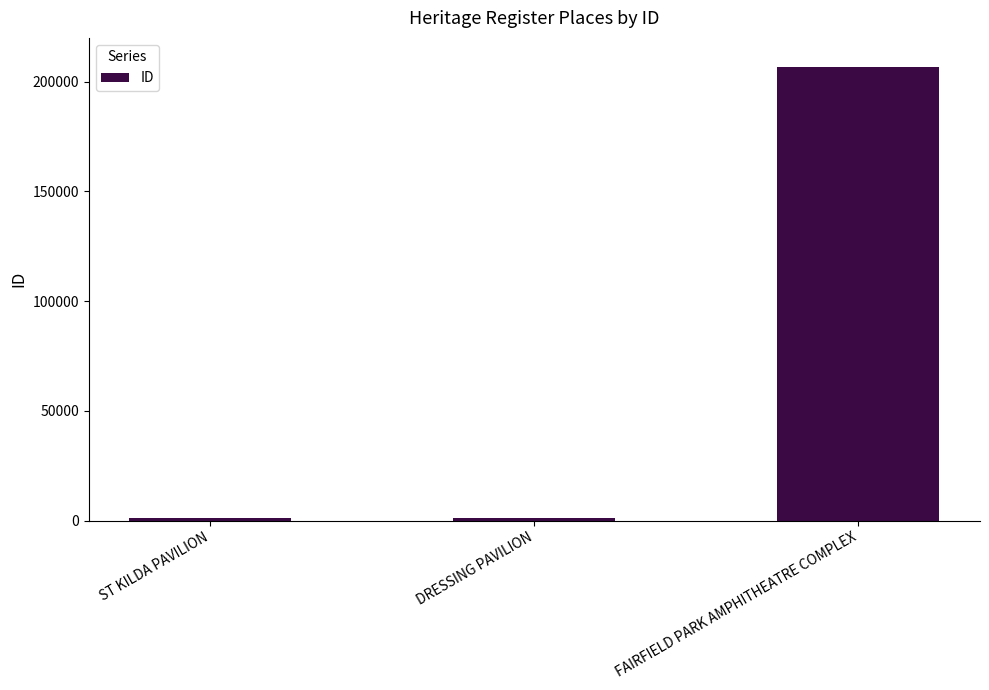

What is the greatest value displayed?

206940